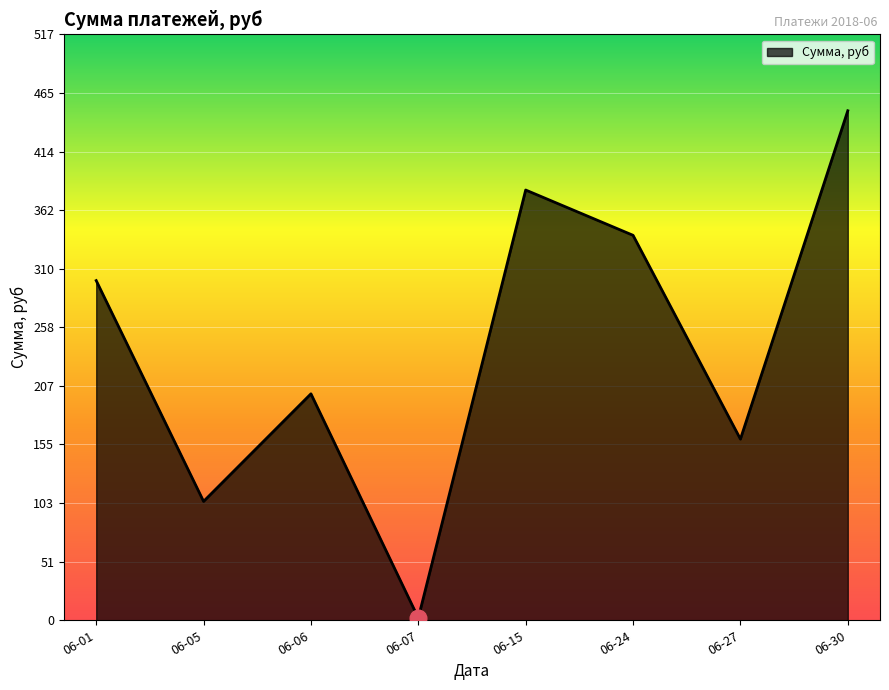

Where is the data nearest to the value 226?

06-06